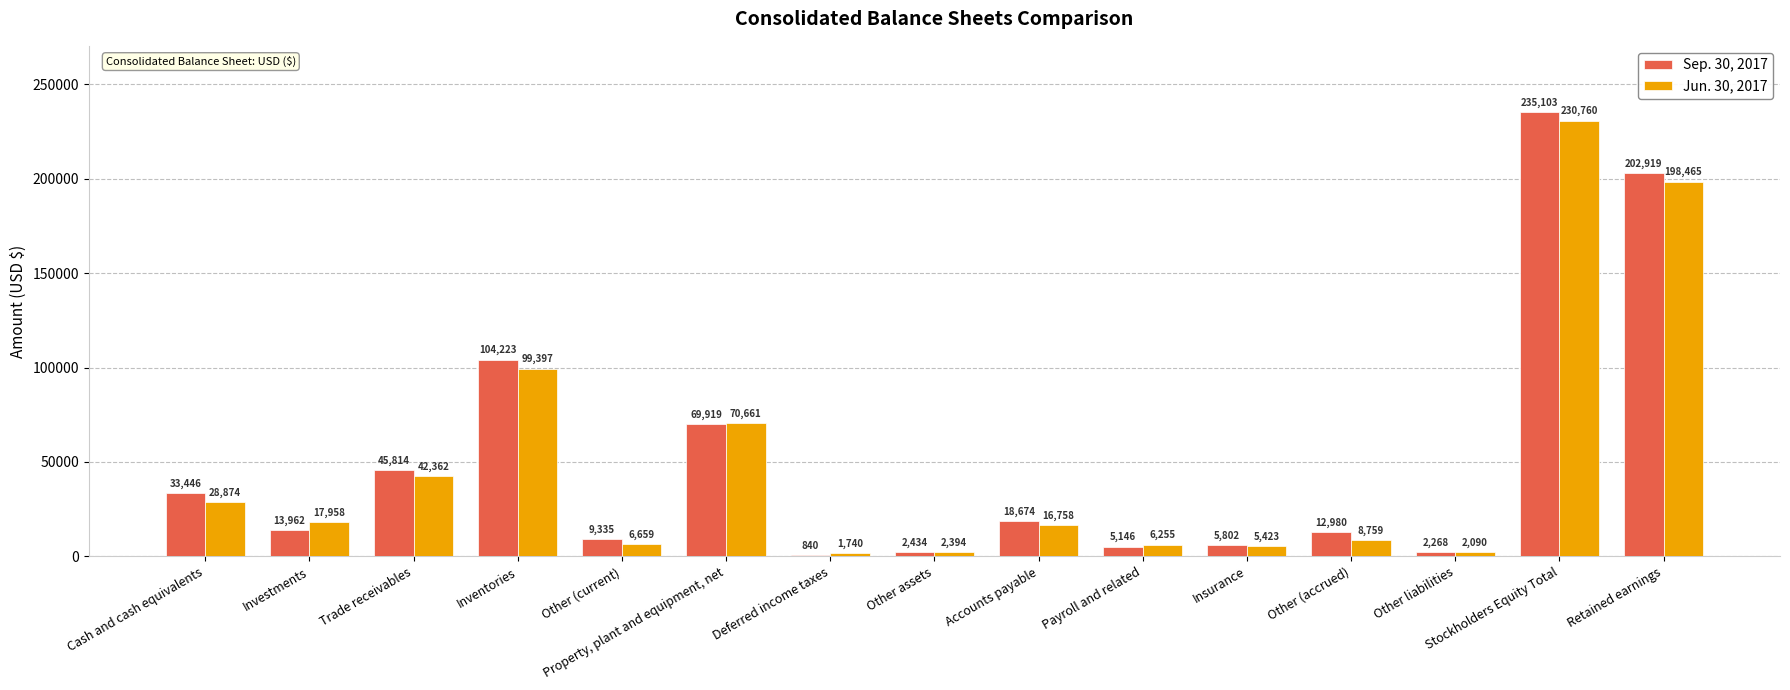

What position from the left is Investments?

2